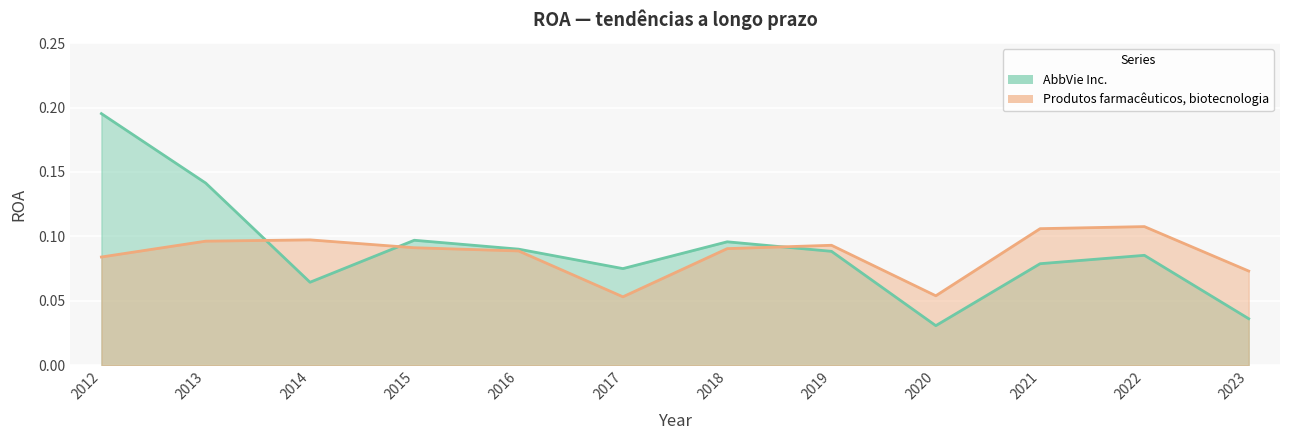

Which series ends up on top after the final intersection of AbbVie Inc. and Produtos farmacêuticos, biotecnologia?

Produtos farmacêuticos, biotecnologia